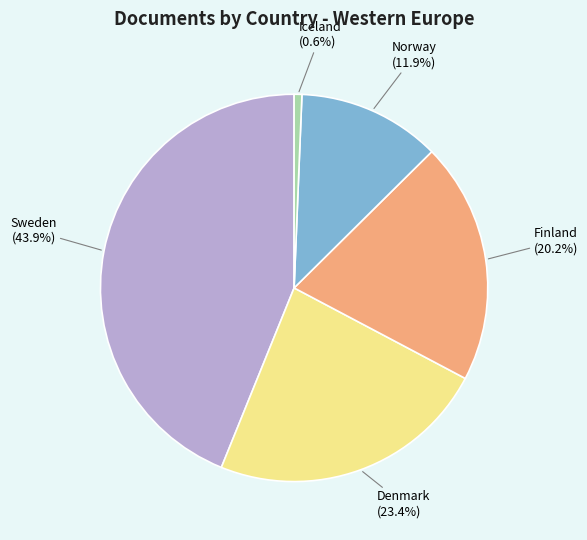

Approximately how many times larger is the value at Iceland compared to Norway?

0.1